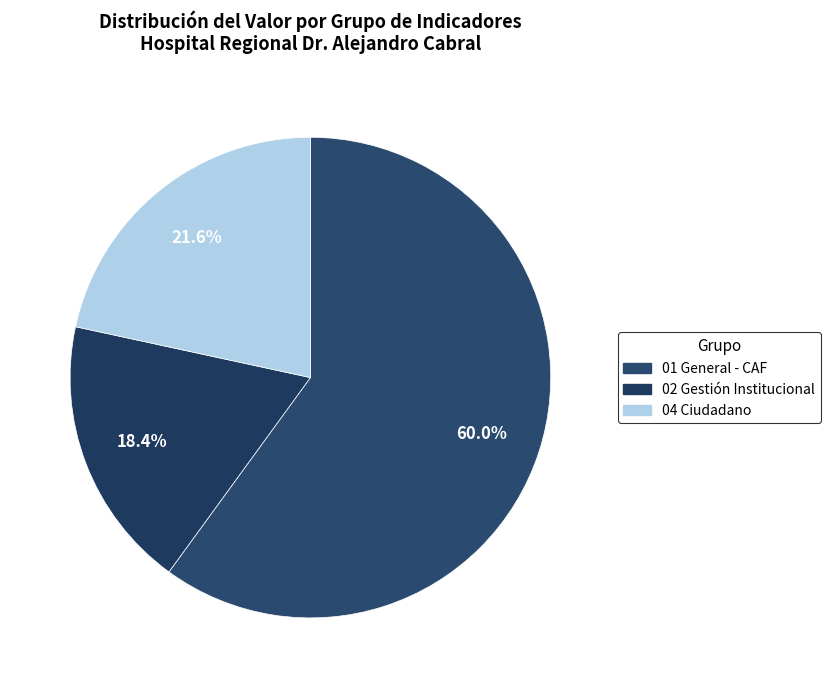

Count the number of slices in the pie.

3